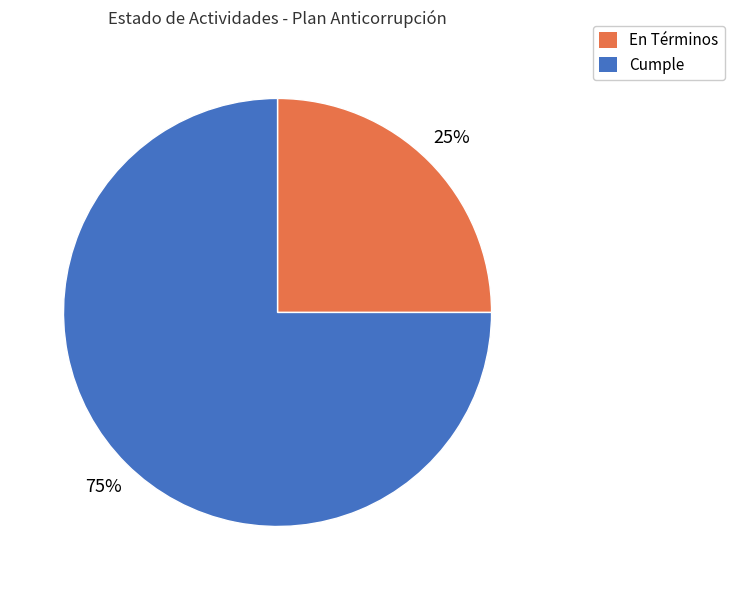

Rank the categories by value from lowest to highest.

En Términos, Cumple